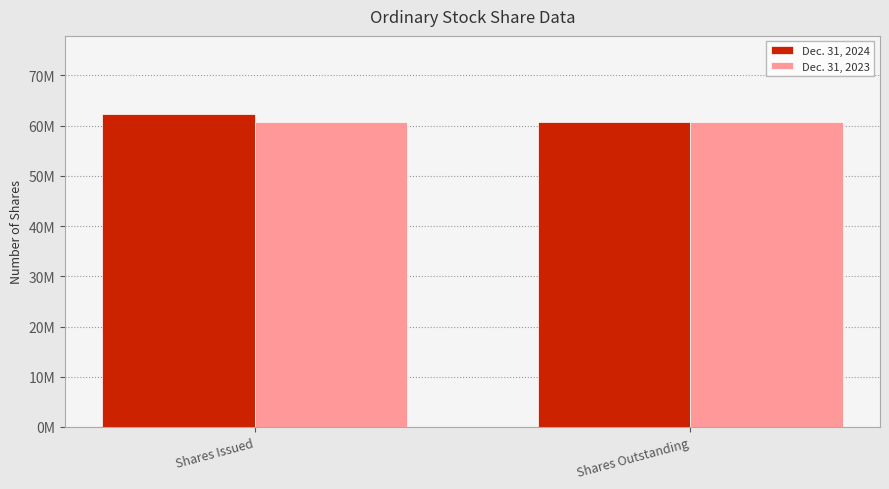

What is the total value across all series at Shares Outstanding?

121639794